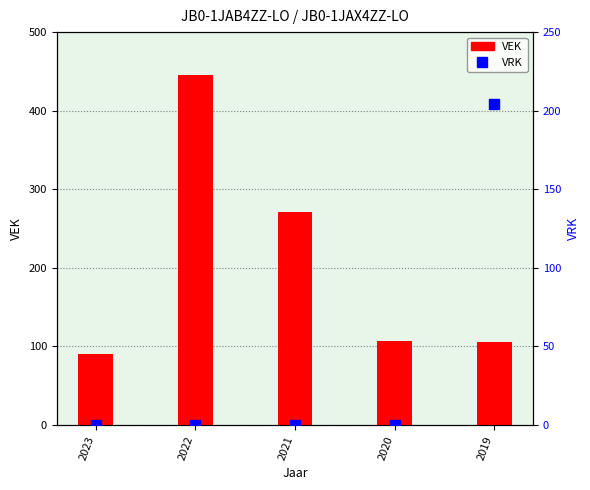

Which label corresponds to the smallest value in the chart?

2023